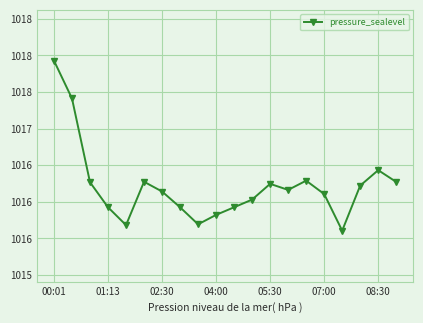

How many points are higher than both their immediate neighbors (excluding endpoints)?

4